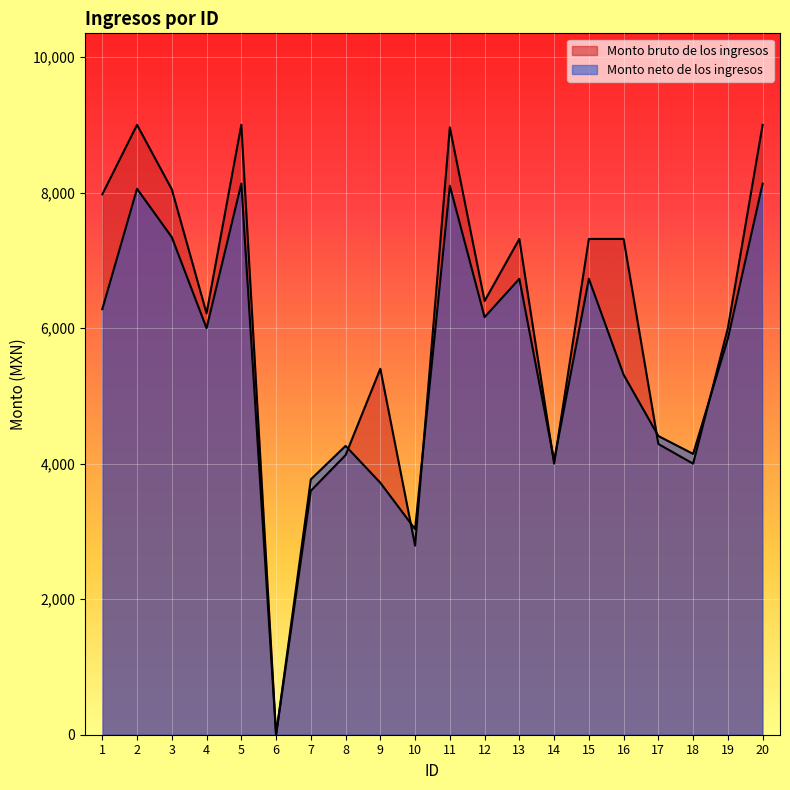

What are all the series names shown in the legend?

Monto bruto de los ingresos, Monto neto de los ingresos